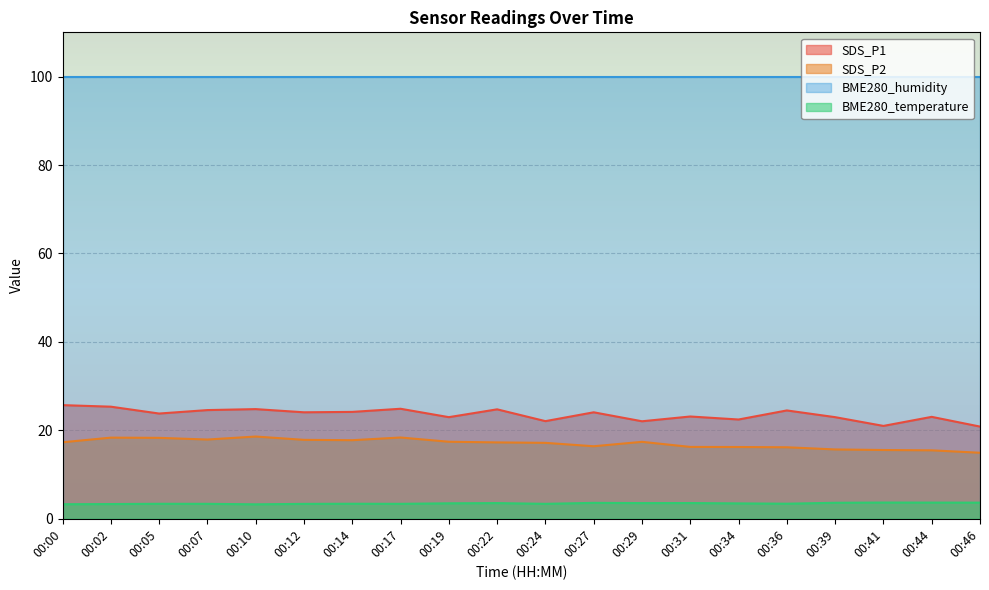

Does the chart display data point markers on the line(s)?

No